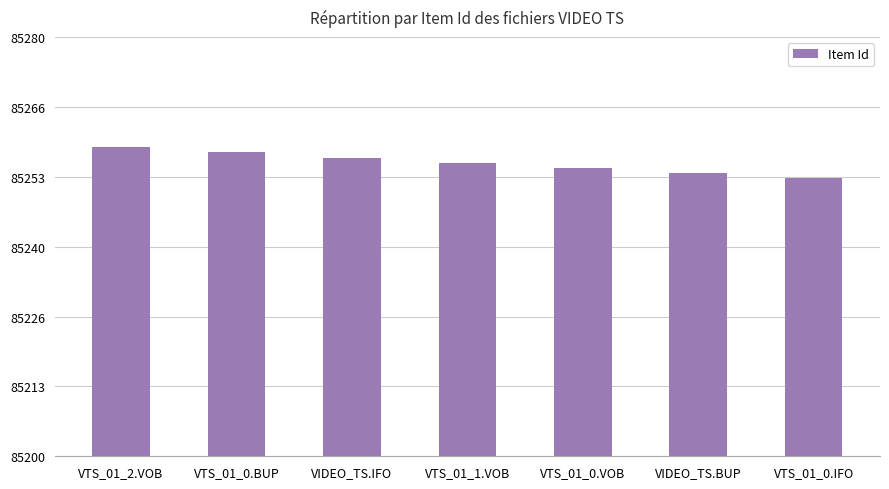

Which label corresponds to the largest value in the chart?

VTS_01_2.VOB